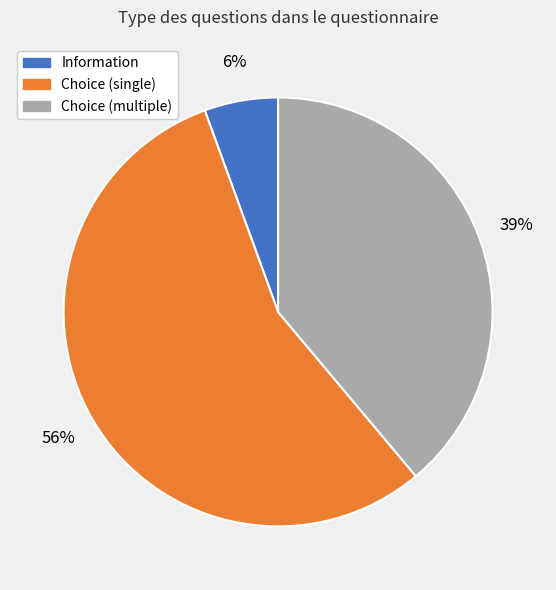

True or false: Choice (single) accounts for 50% of the total.

False